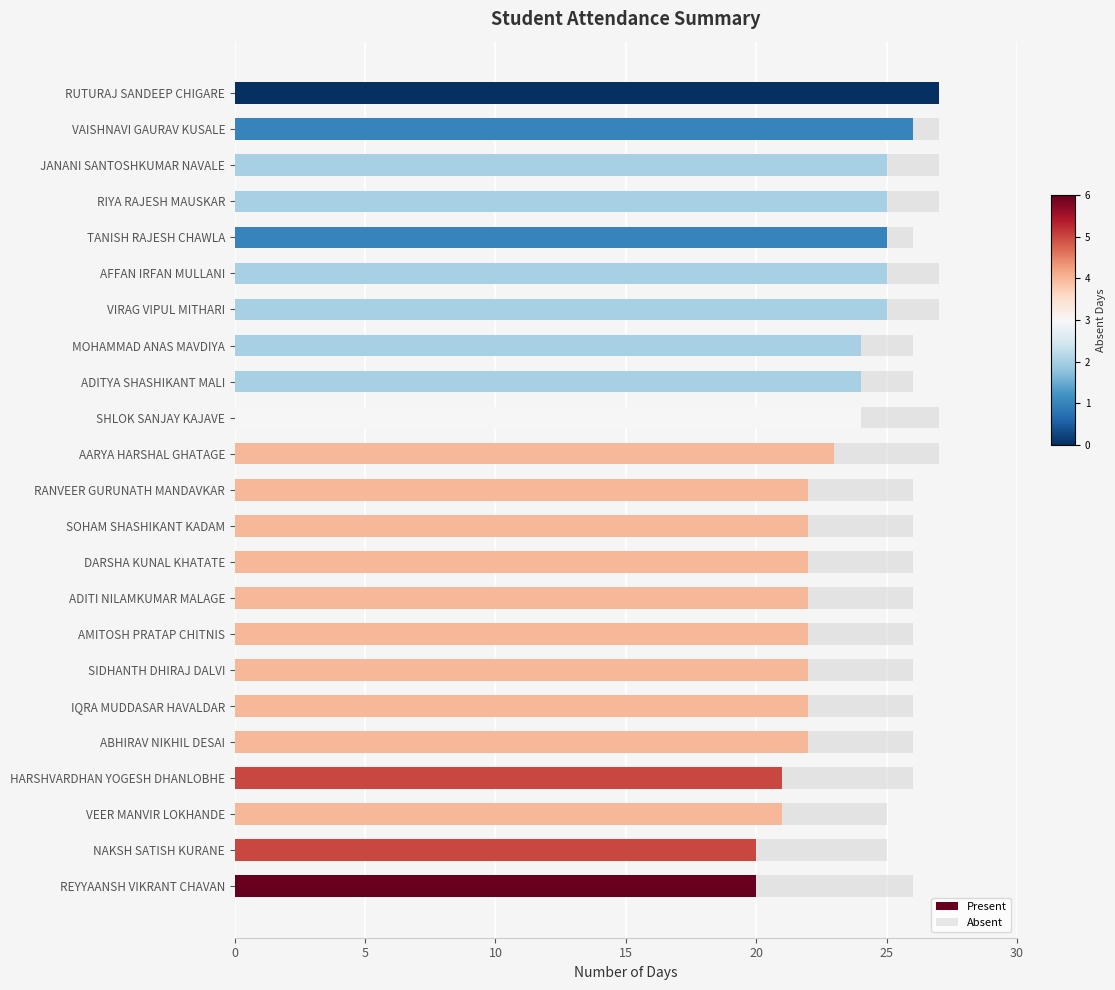

How many data points does each series have?

23